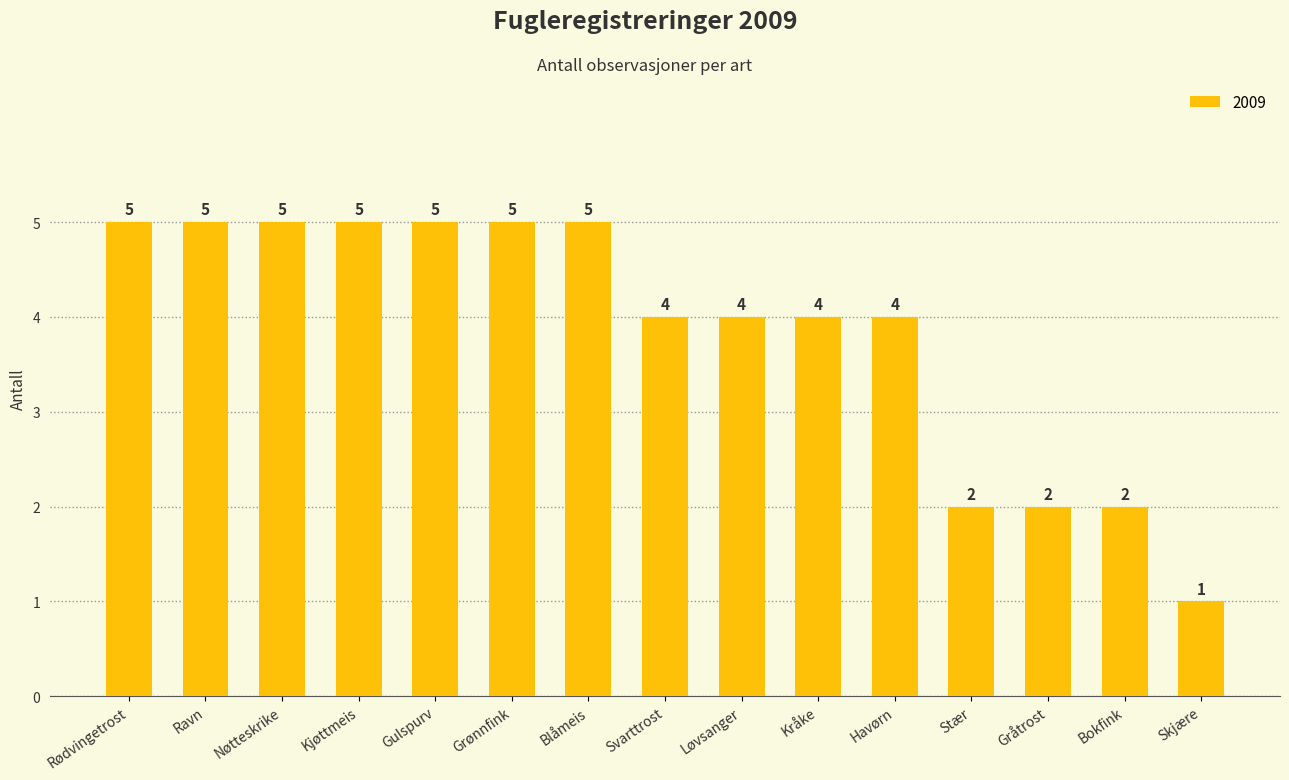

What is the value of the 6th bar from the left?

5